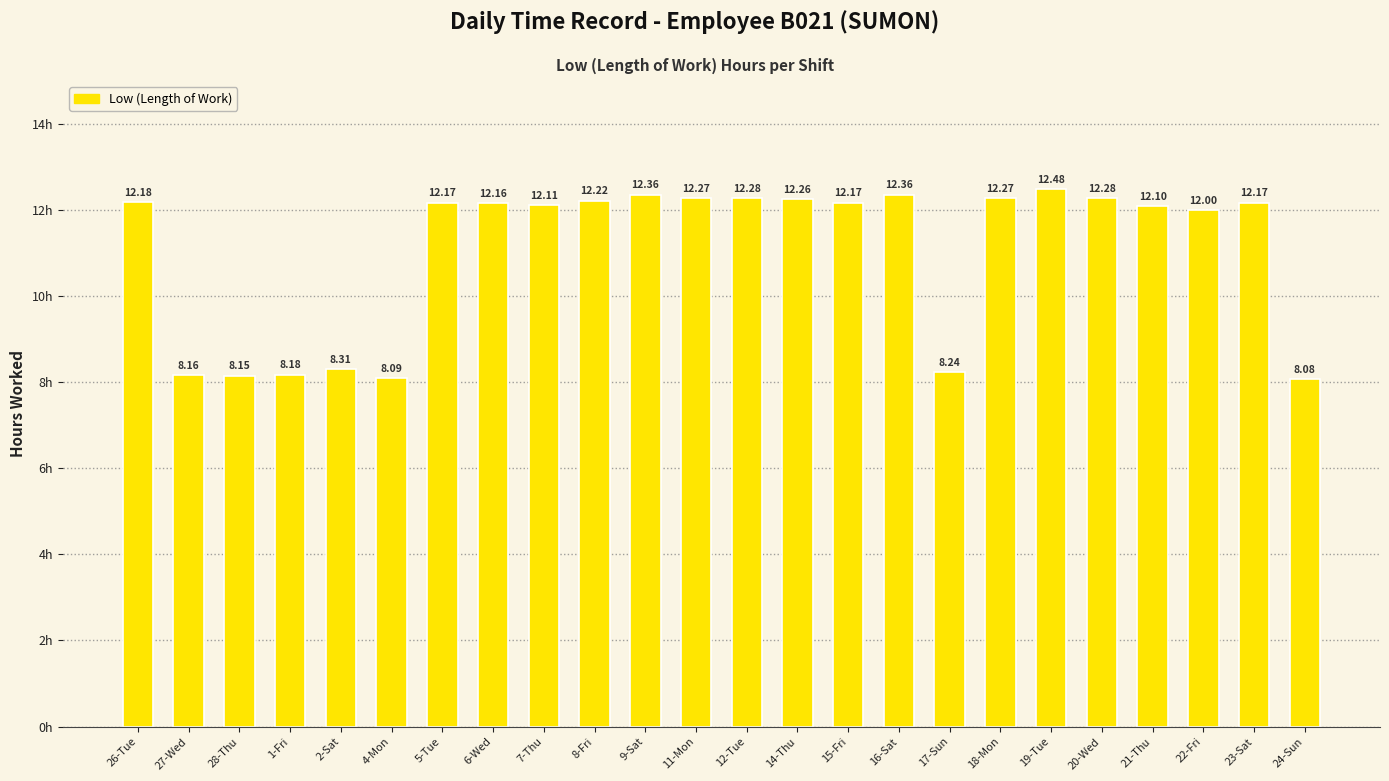

The value at 20-Wed is 5.1. True or false?

False